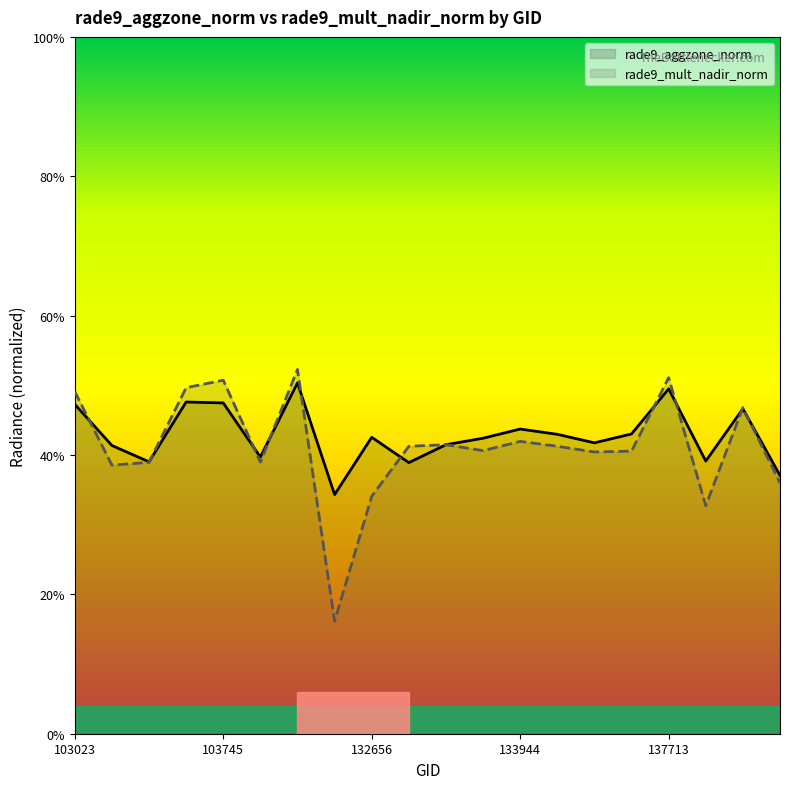

Is it true that rade9_mult_nadir_norm equals 21.1 at 132656?

False